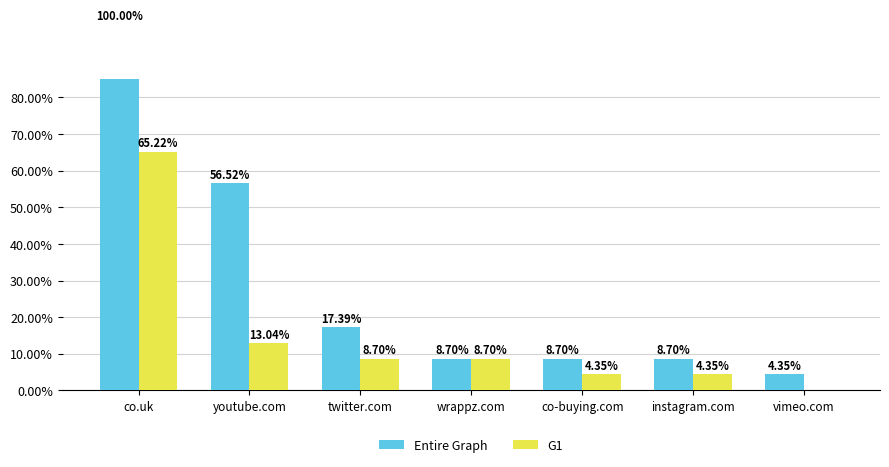

How many groups of bars are there?

7